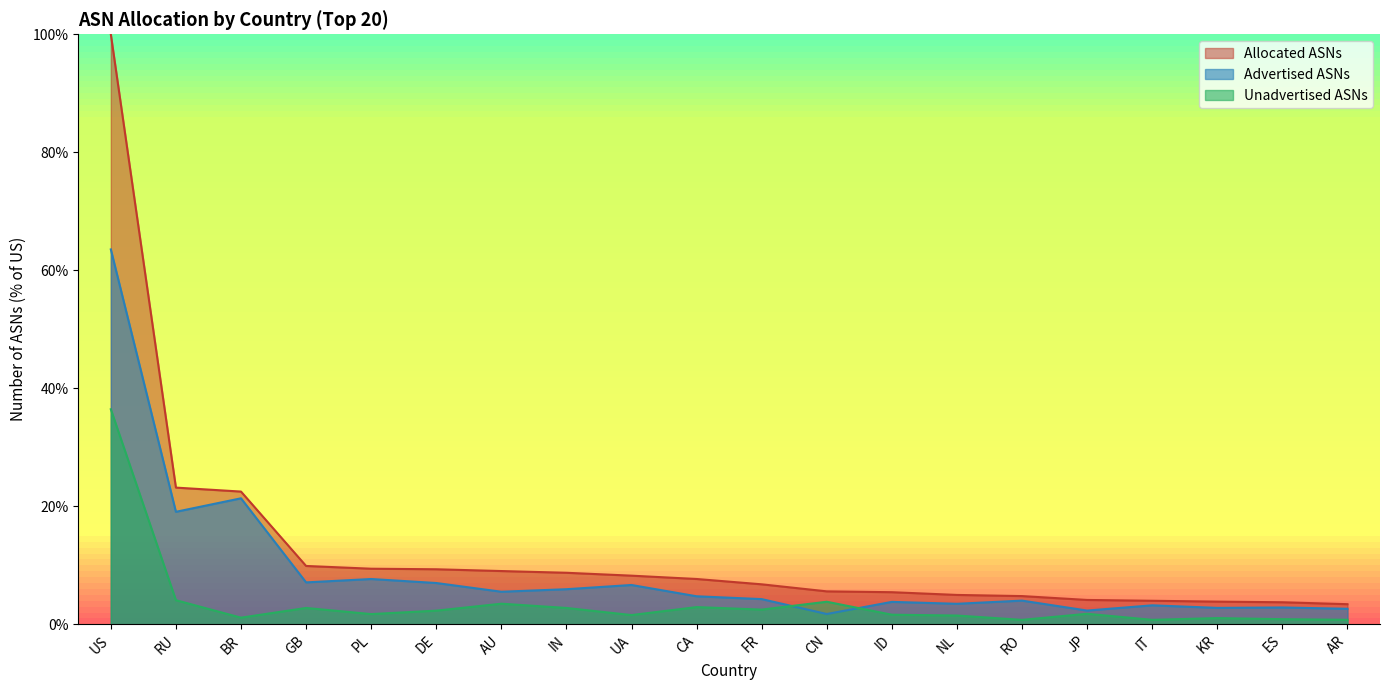

Does the chart display data point markers on the line(s)?

No